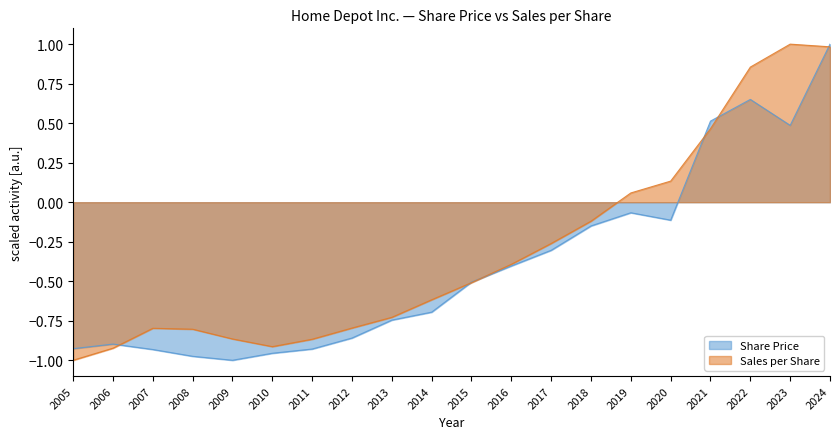

What value does the Sales per Share series have at 2008?

-0.8